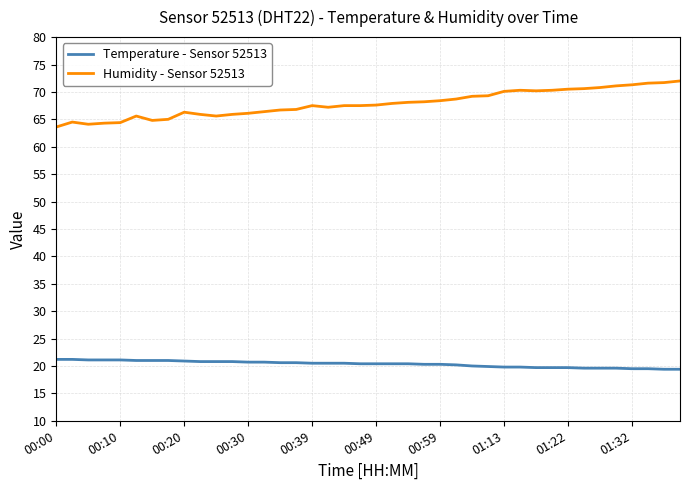

List the series in order of their overall mean, highest first.

Humidity - Sensor 52513, Temperature - Sensor 52513